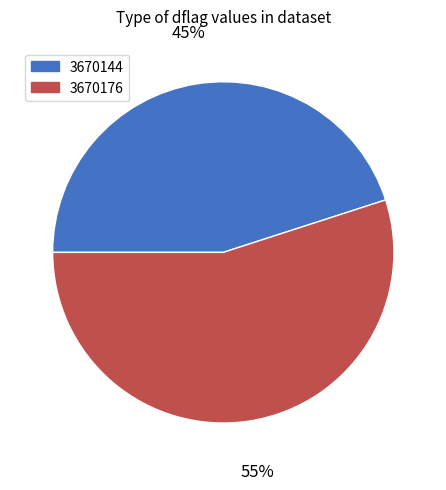

What is the smallest slice in the pie chart?

3670144